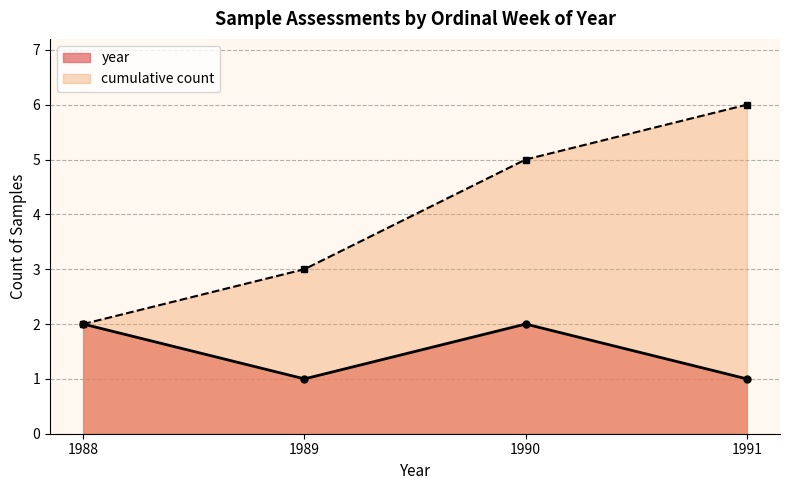

How many categories are shown in the chart?

4